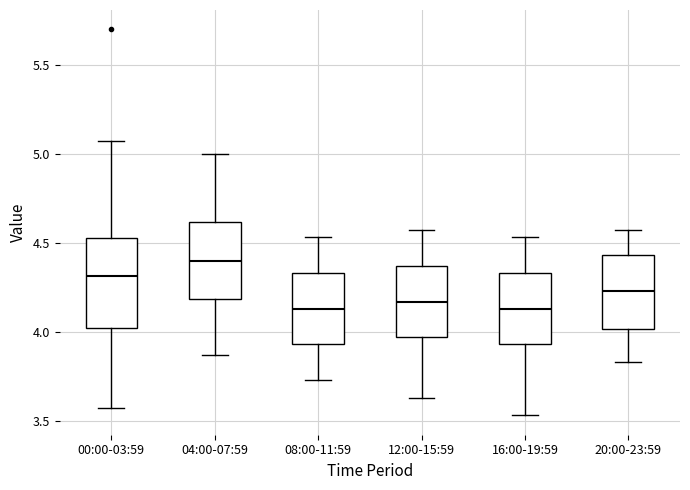

Comparing the boxes themselves (not the whiskers), which one is the tallest?

00:00-03:59